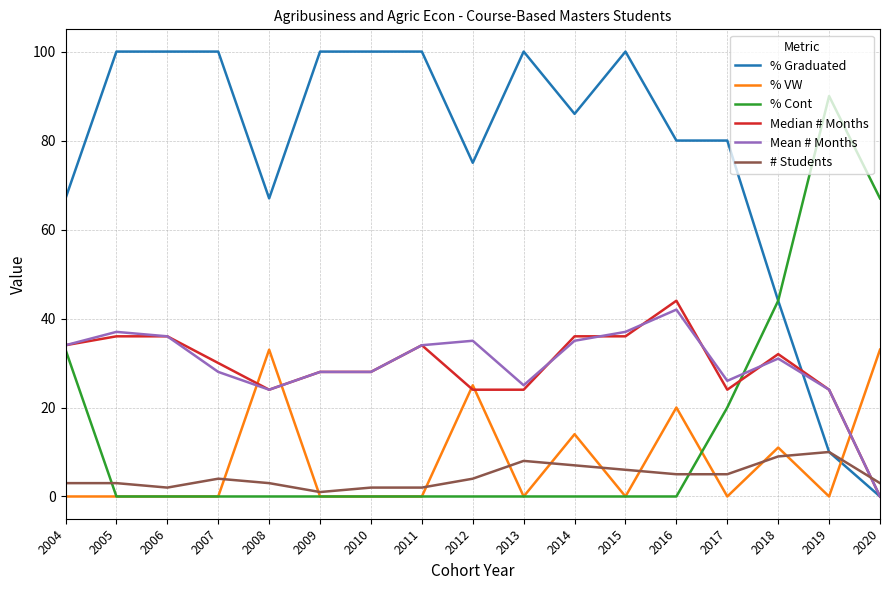

What is the difference between the maximum and second lowest values in the Mean # Months series?

18